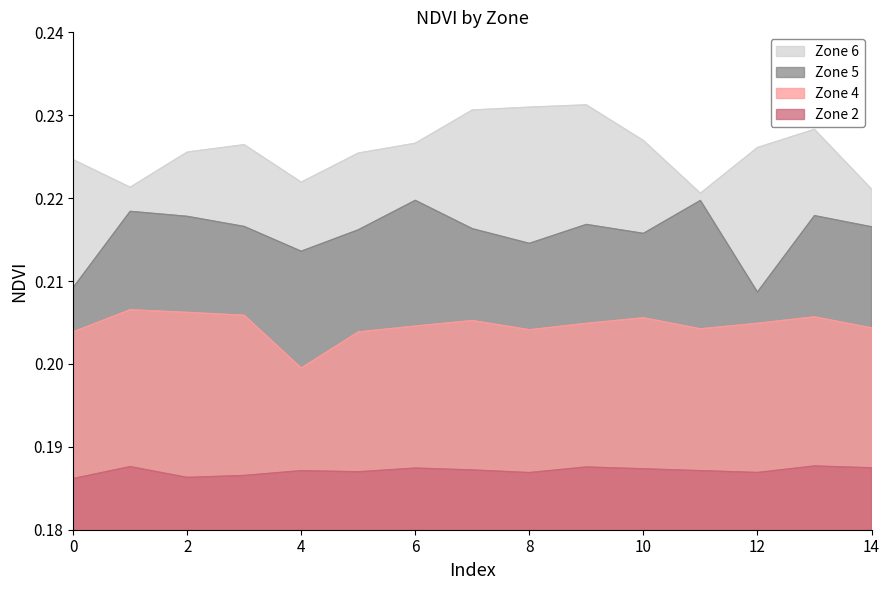

Is it true that Zone 6 equals 0.1 at 6?

False